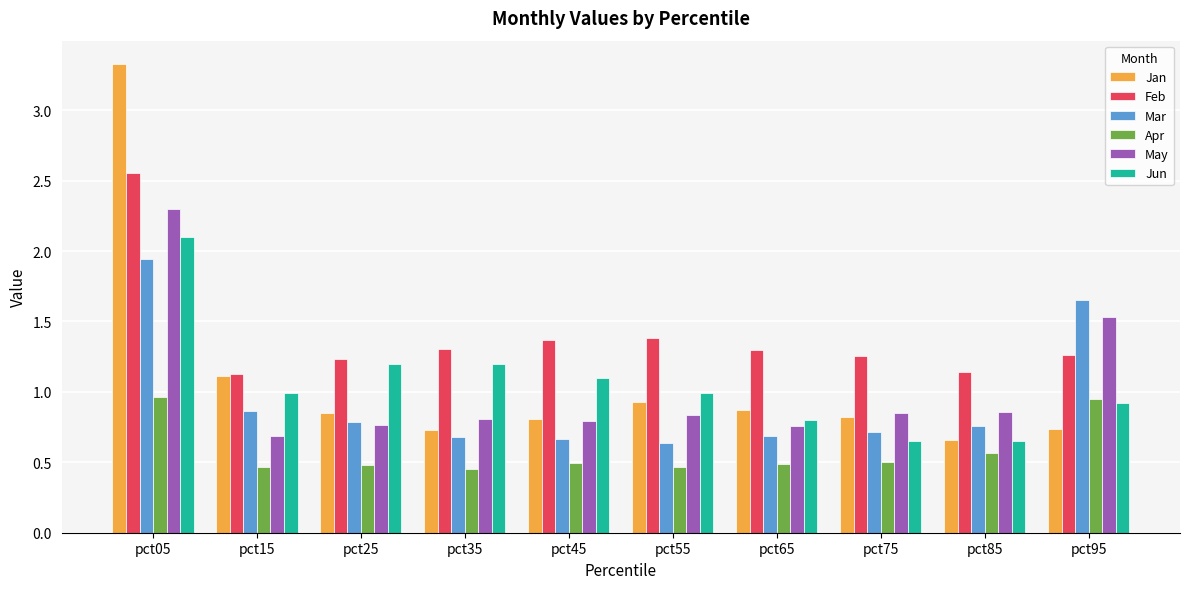

What is the difference between the maximum and second lowest values in the Feb series?

1.4